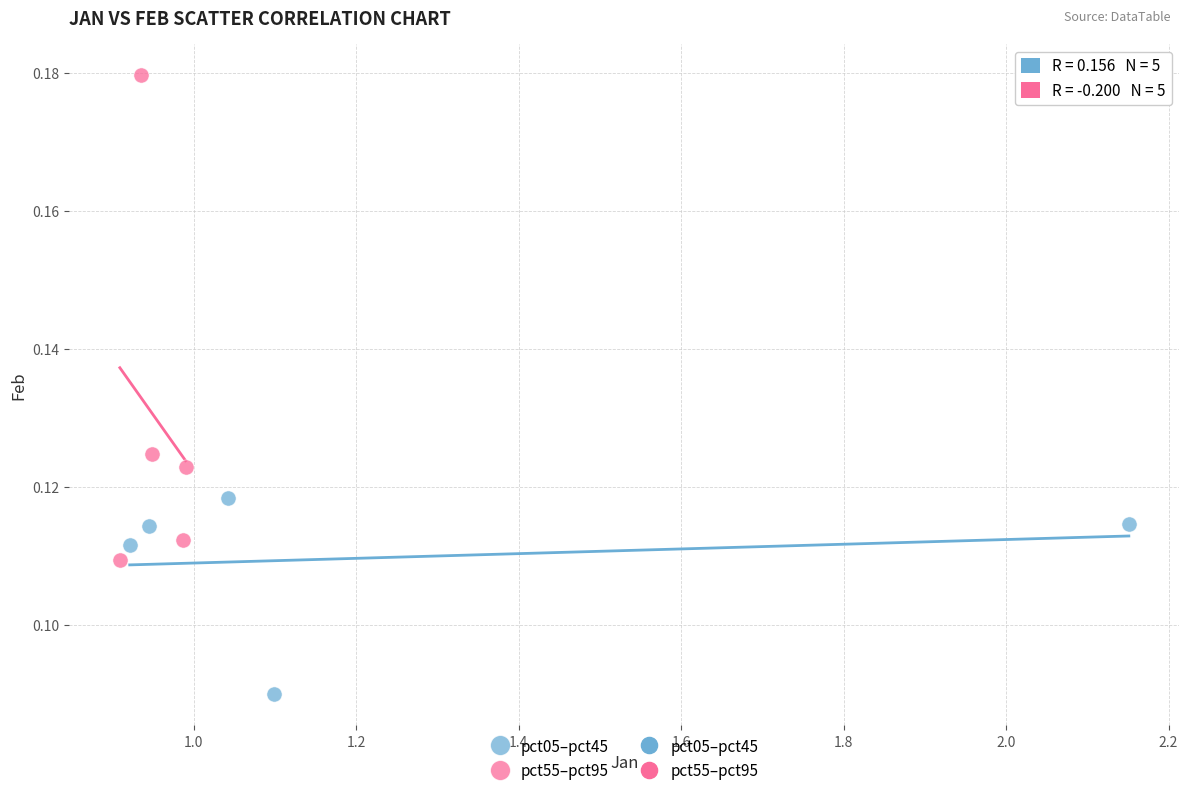

Which series has the largest Y range (max minus min)?

pct55–pct95